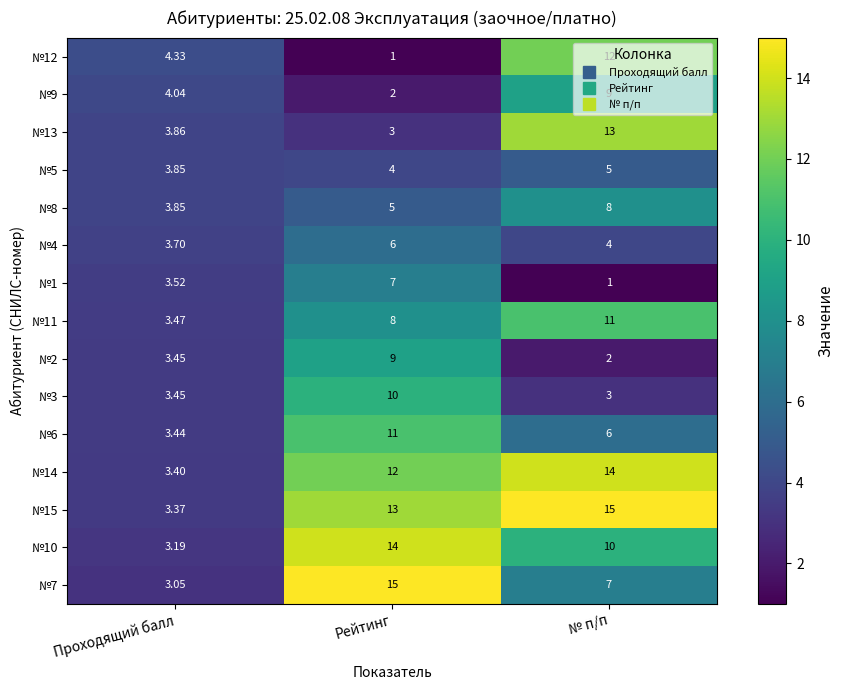

Where is №13 nearest to the value 8?

Проходящий балл